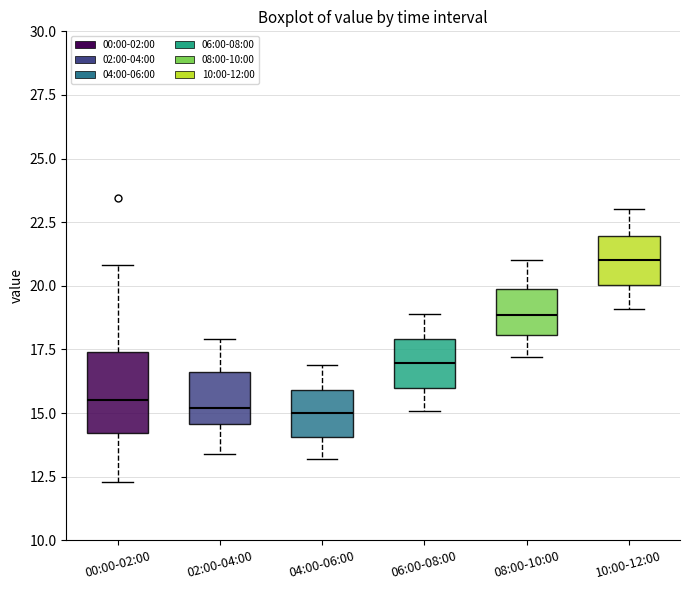

Reading left to right, read every box against the y-axis: the position of its median line, the range the box covers, and the ends of its whiskers. The values are not printed on the chart, so give them approximately, as read against the axis.

00:00-02:00: median 15.5, box 14.0 to 17.5, whiskers 12.5 to 21.0
02:00-04:00: median 15.0, box 14.5 to 16.5, whiskers 13.5 to 18.0
04:00-06:00: median 15.0, box 14.0 to 16.0, whiskers 13.0 to 17.0
06:00-08:00: median 17.0, box 16.0 to 18.0, whiskers 15.0 to 19.0
08:00-10:00: median 19.0, box 18.0 to 20.0, whiskers 17.0 to 21.0
10:00-12:00: median 21.0, box 20.0 to 22.0, whiskers 19.0 to 23.0